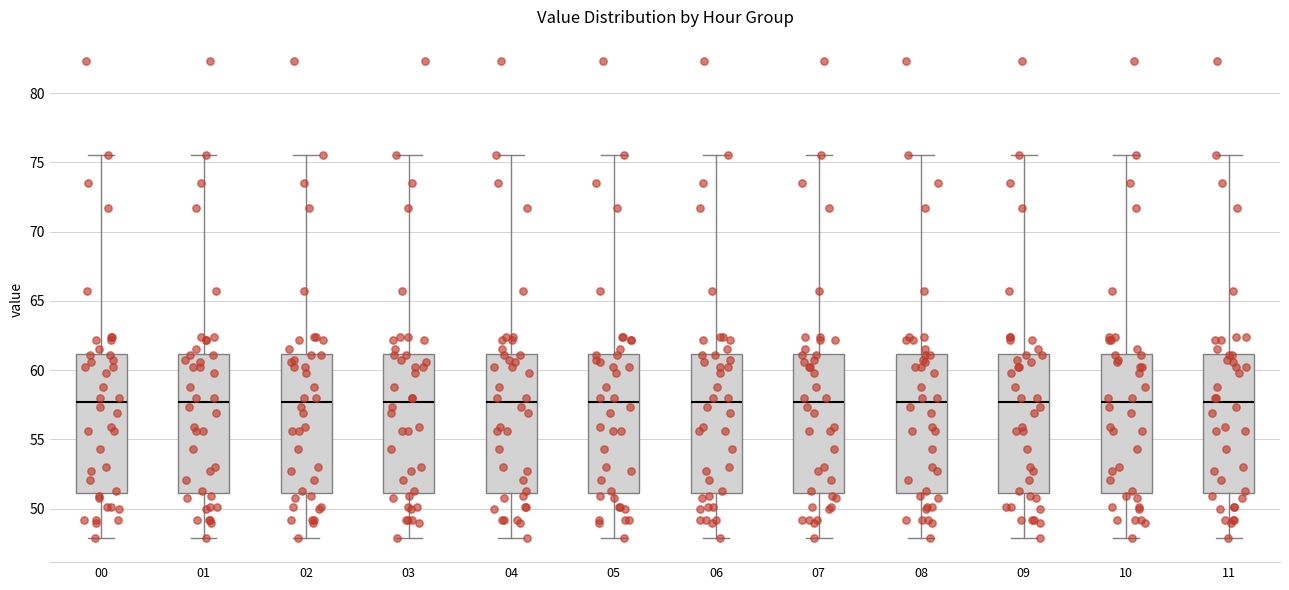

Where is the upper edge of the box at x = 01 on the y-axis? The values are not printed on the chart, so give them approximately, as read against the axis.

61.0